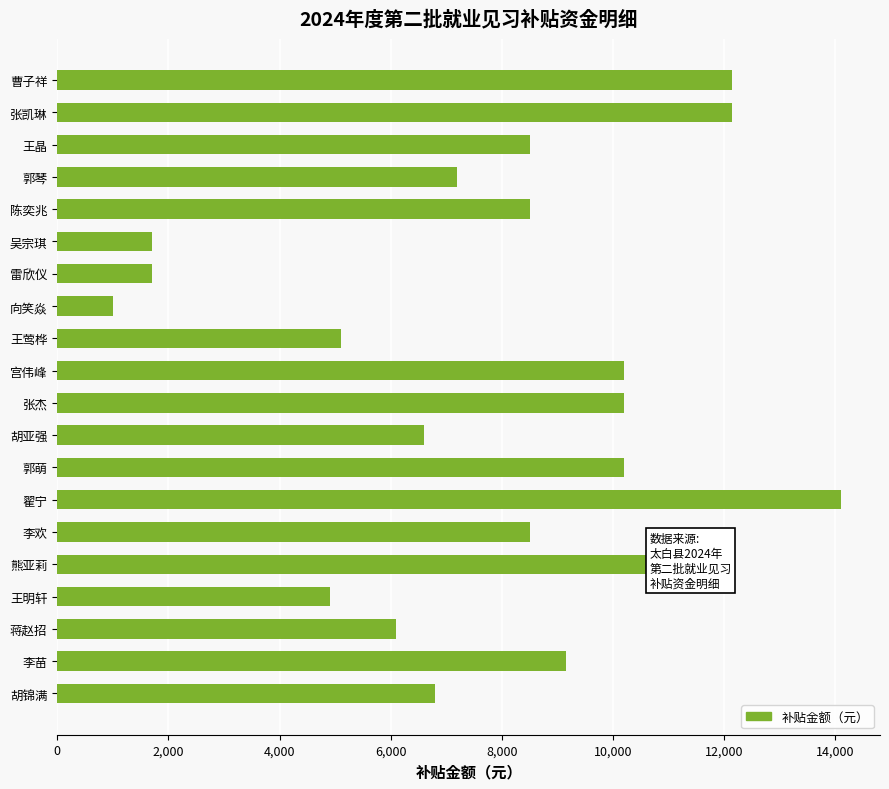

At which category does the chart reach its peak across all series?

翟宁